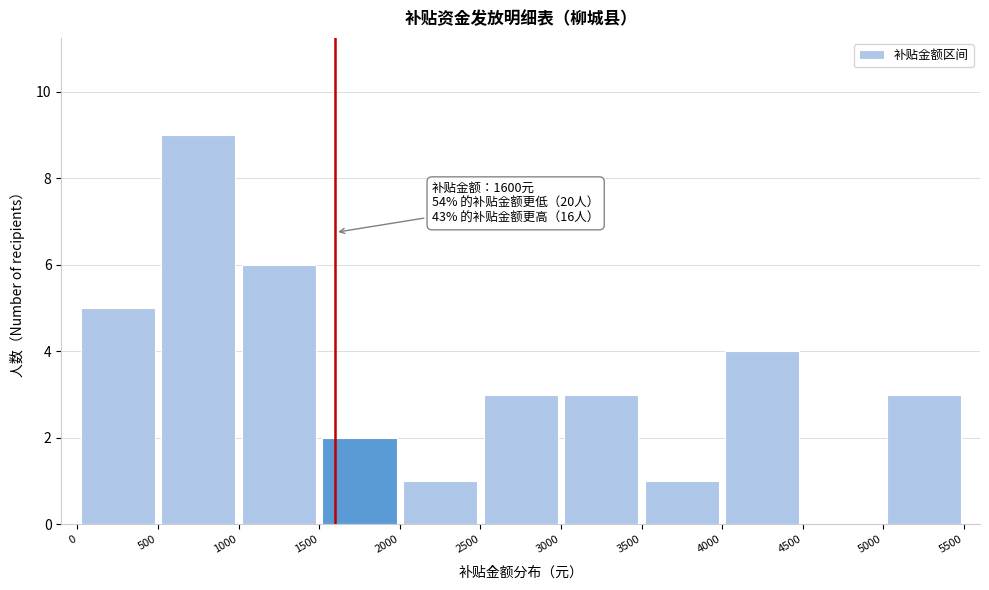

Which range on the x-axis has the tallest bar?

500 to 1000